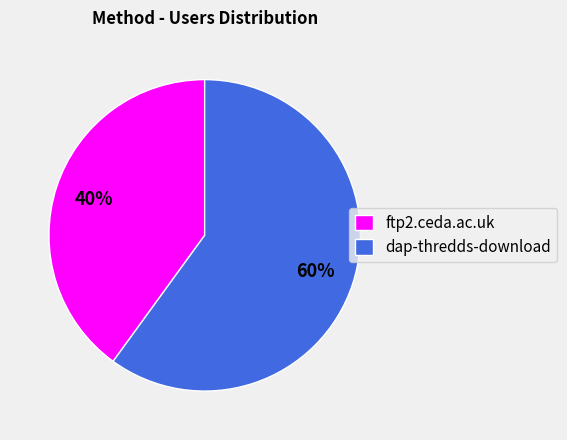

Is the sum of dap-thredds-download and ftp2.ceda.ac.uk greater than half?

Yes